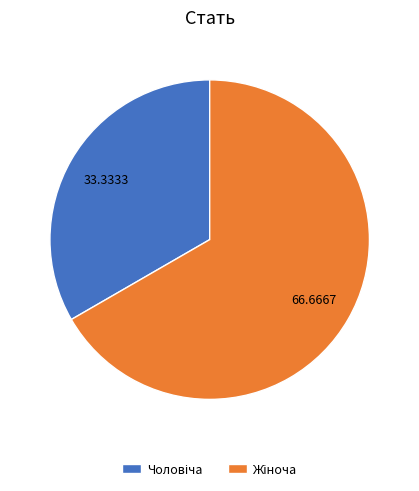

Does any single category account for the majority?

Yes